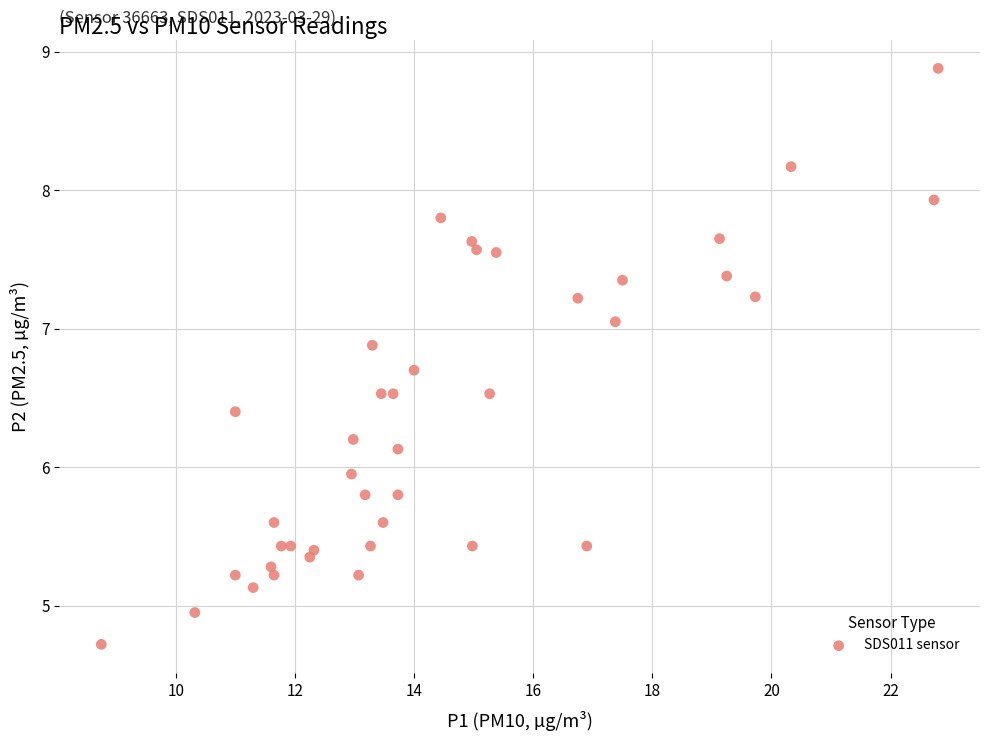

What is the range of X values (max minus min)?

14.1